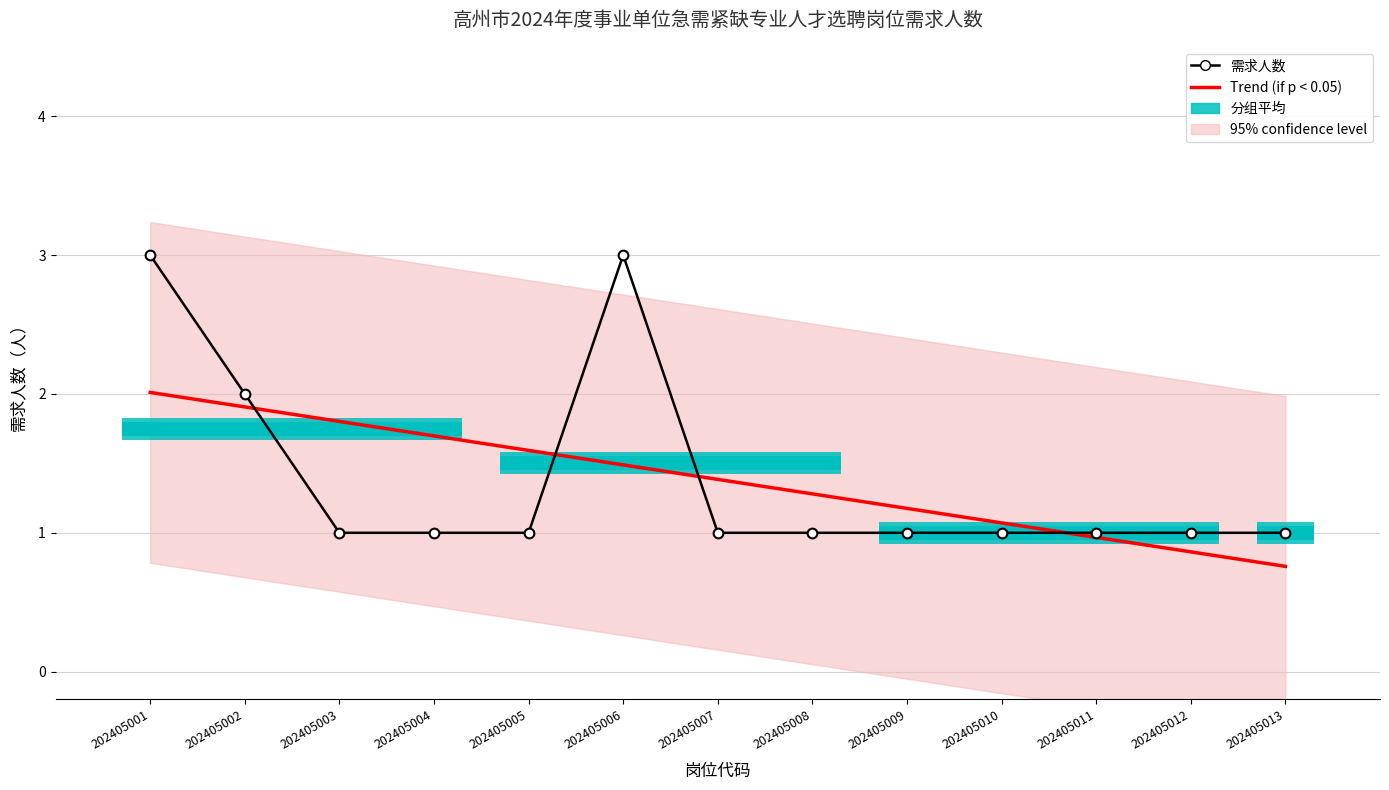

True or false: there are more than 0 points higher than both neighbors.

True